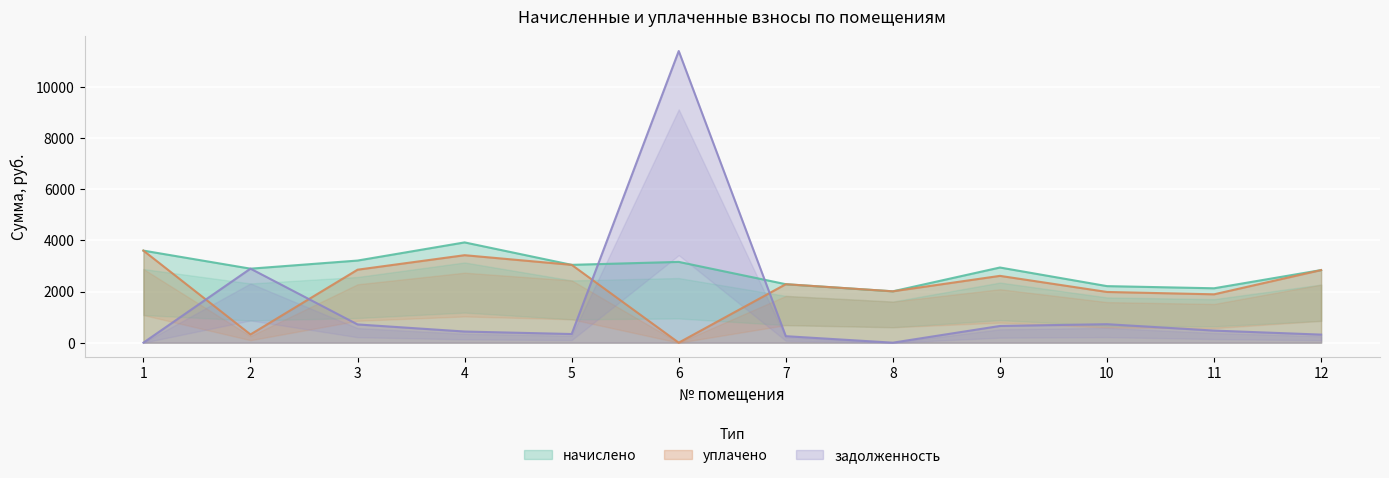

True or false: задолженность has a value of 653.0 at 9.

True